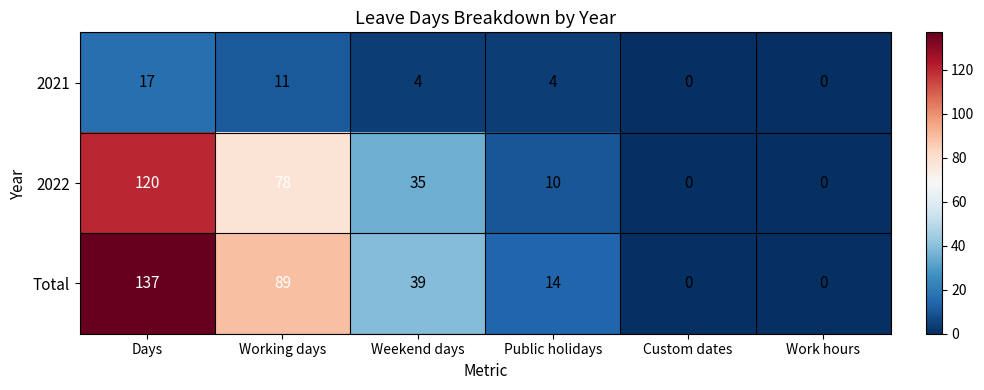

Which series has the largest total across all categories?

Total